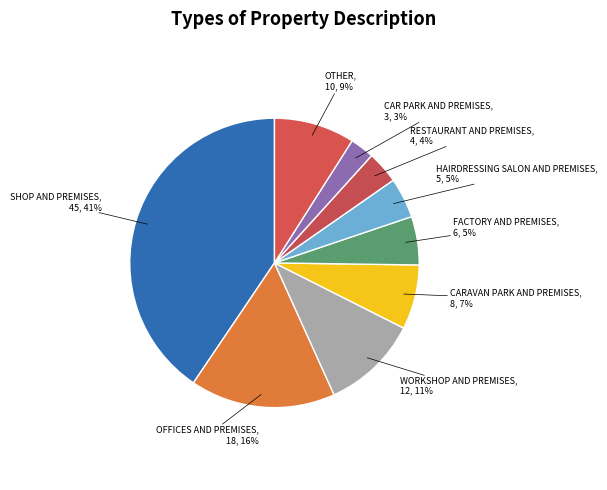

How many slices are in this pie chart?

9